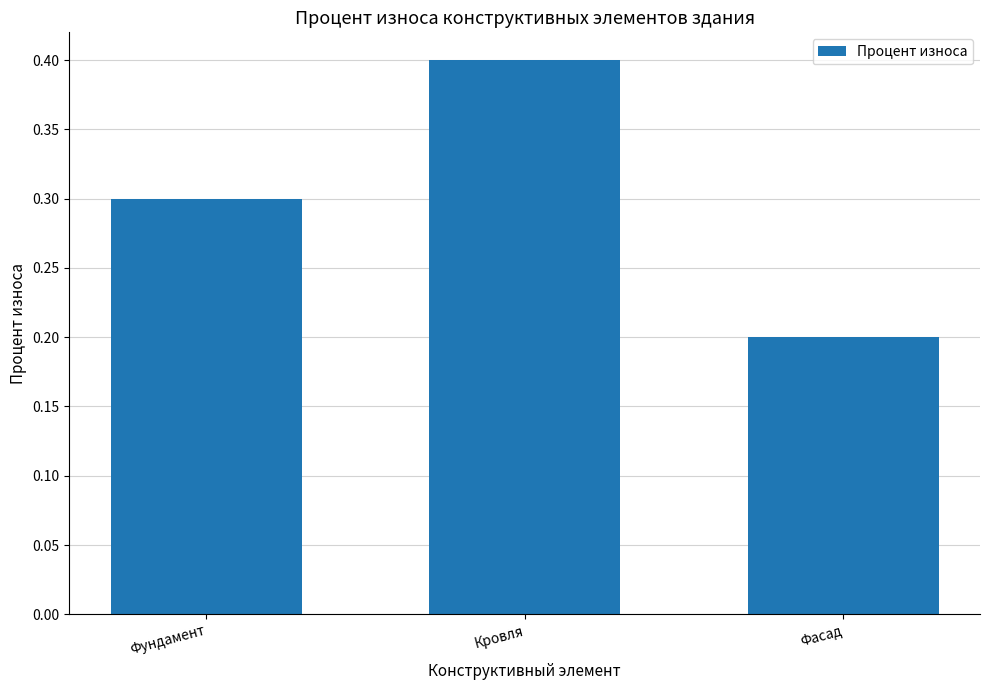

What is the difference between the maximum and minimum values?

0.2